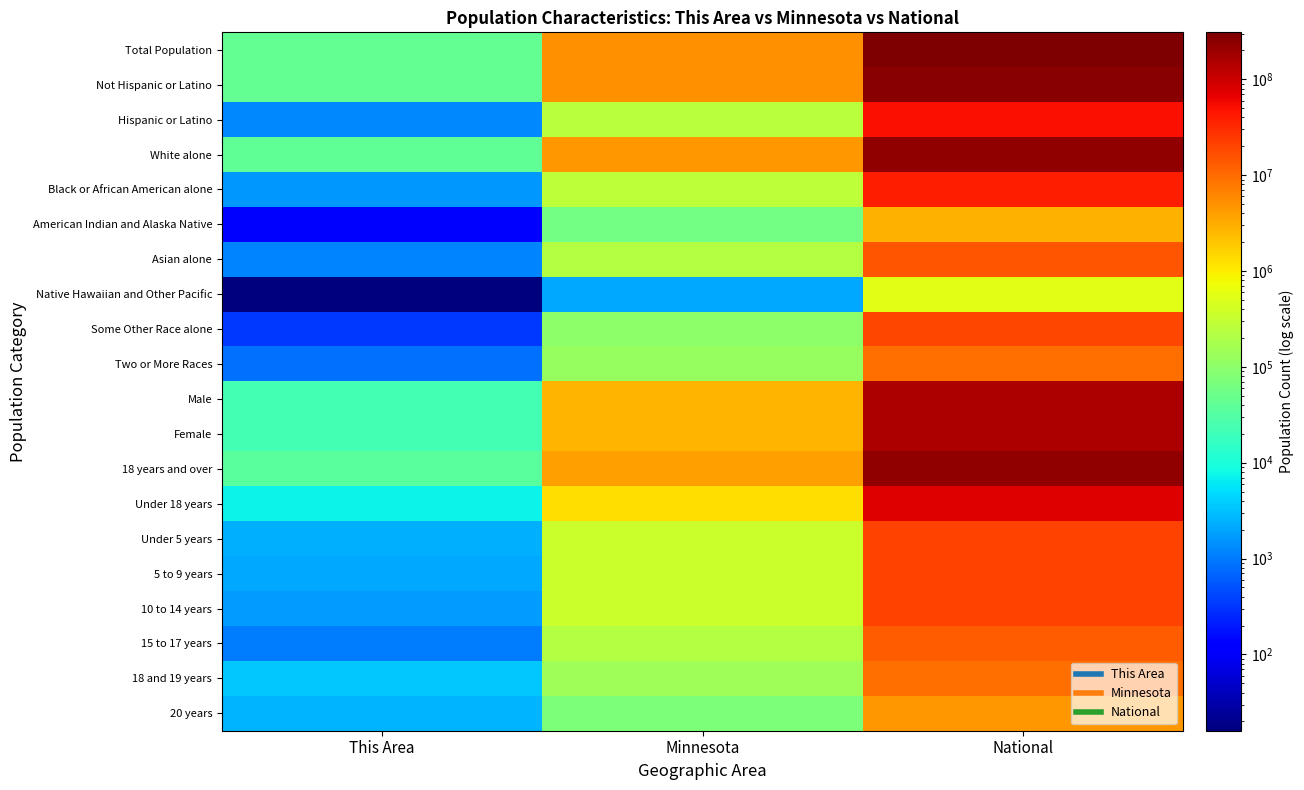

List the series in order of their peak value, highest first.

Total Population, Not Hispanic or Latino, 18 years and over, White alone, Female, Male, Under 18 years, Hispanic or Latino, Black or African American alone, 10 to 14 years, 5 to 9 years, Under 5 years, Some Other Race alone, Asian alone, 15 to 17 years, 18 and 19 years, Two or More Races, 20 years, American Indian and Alaska Native, Native Hawaiian and Other Pacific